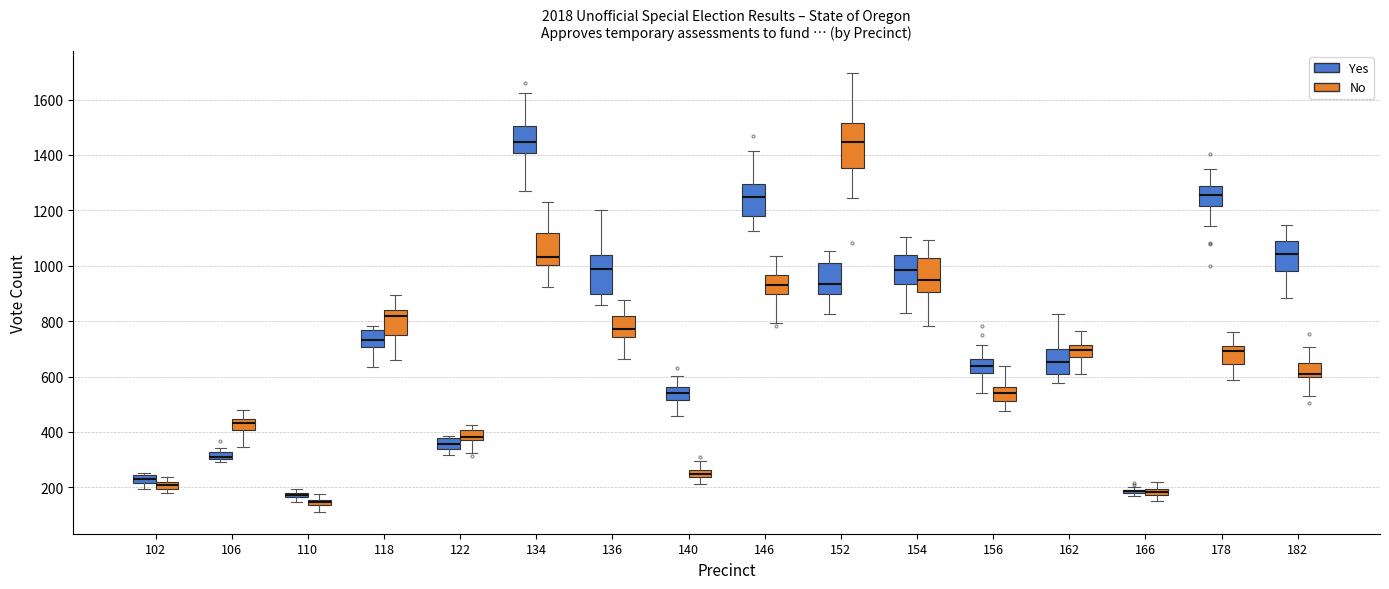

Comparing the boxes themselves (not the whiskers), which one is the tallest?

152 (No)